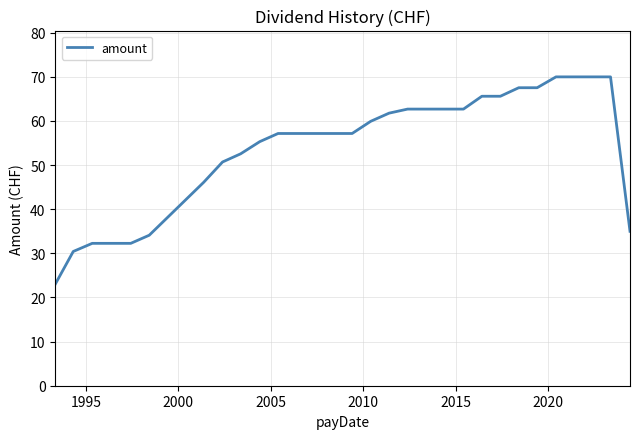

What is the maximum value shown in the chart?

70.0